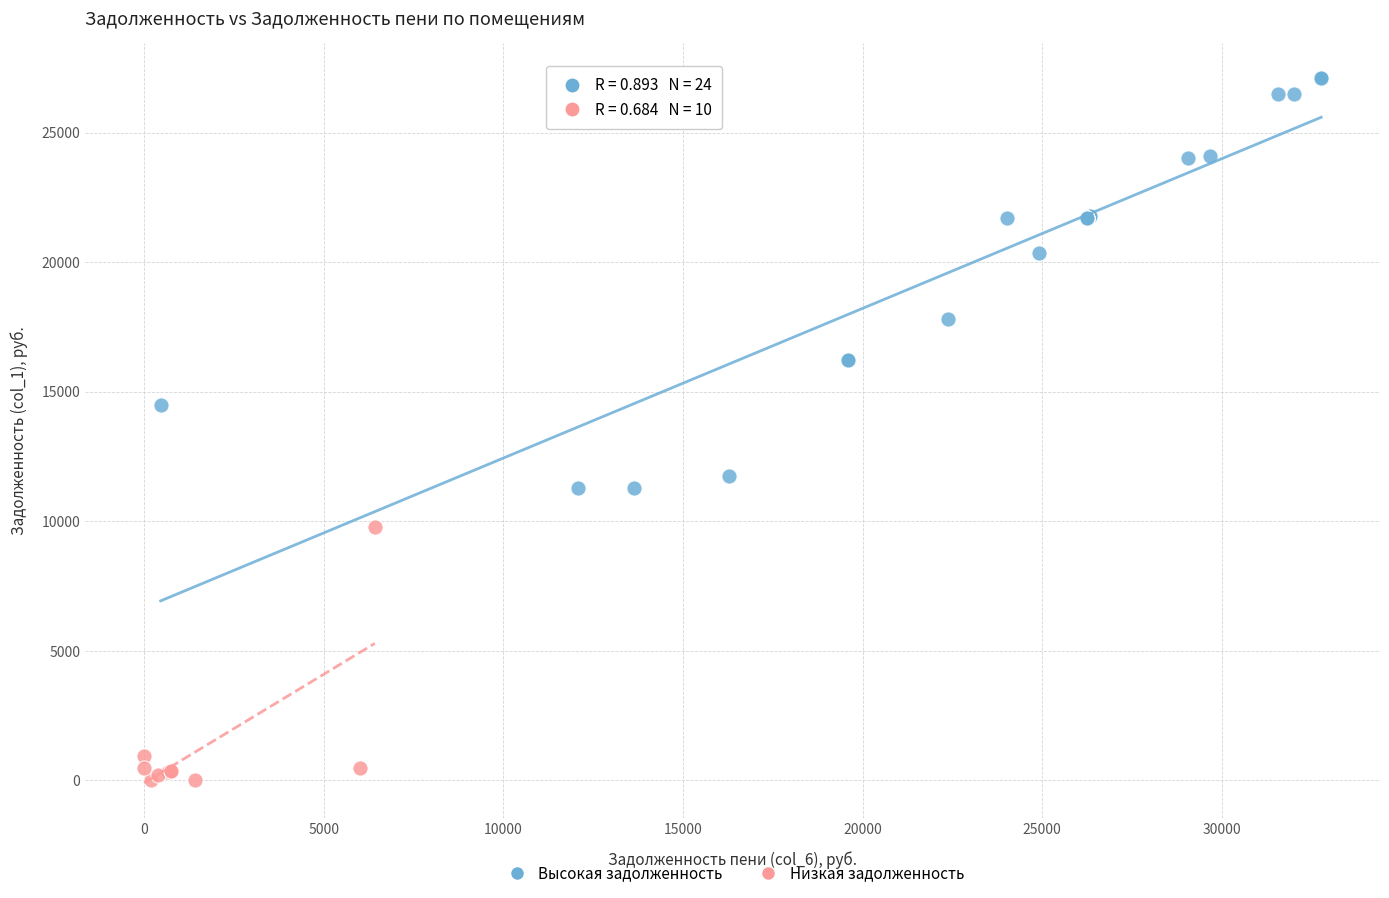

Which series contains the highest Y value?

Высокая задолженность